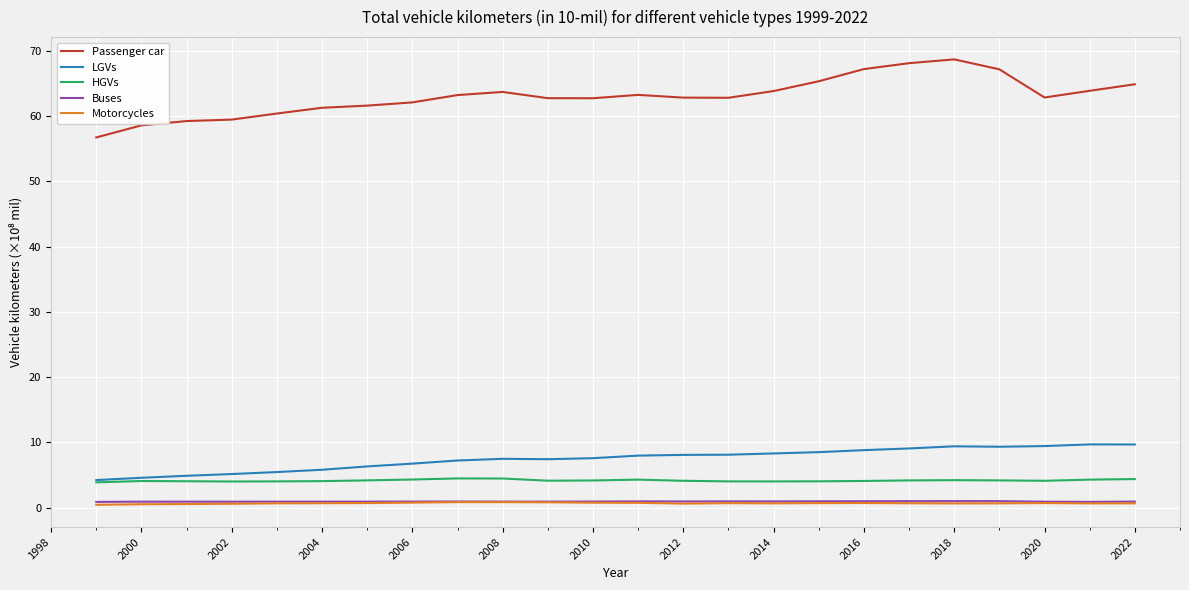

Which series has the widest spread of values?

Passenger car